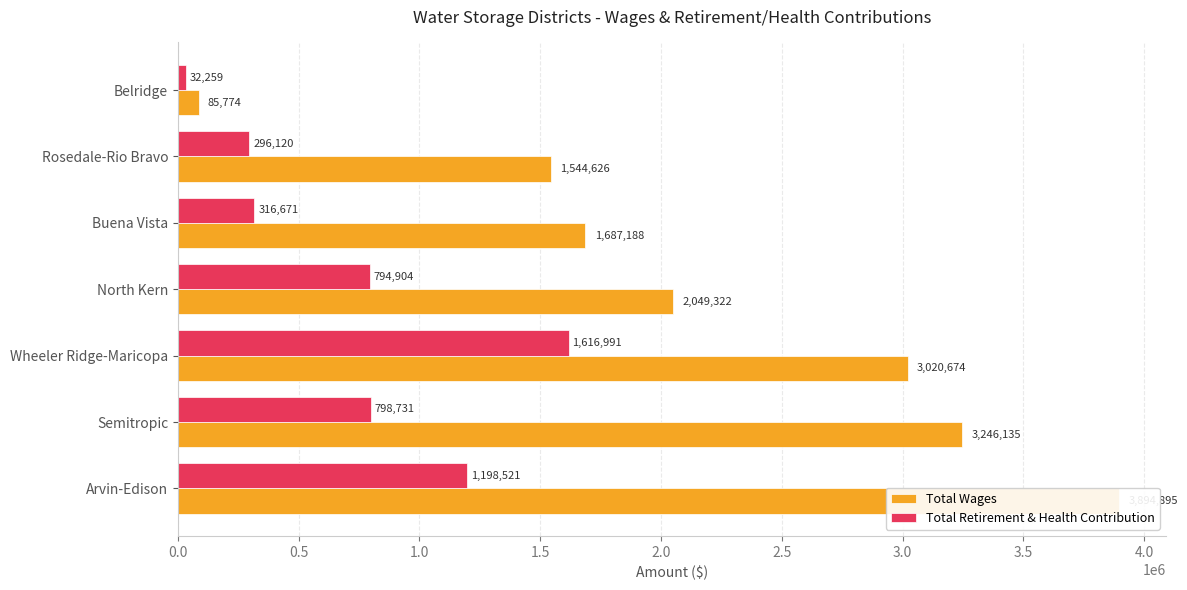

What are all the series names shown in the legend?

Total Wages, Total Retirement & Health Contribution